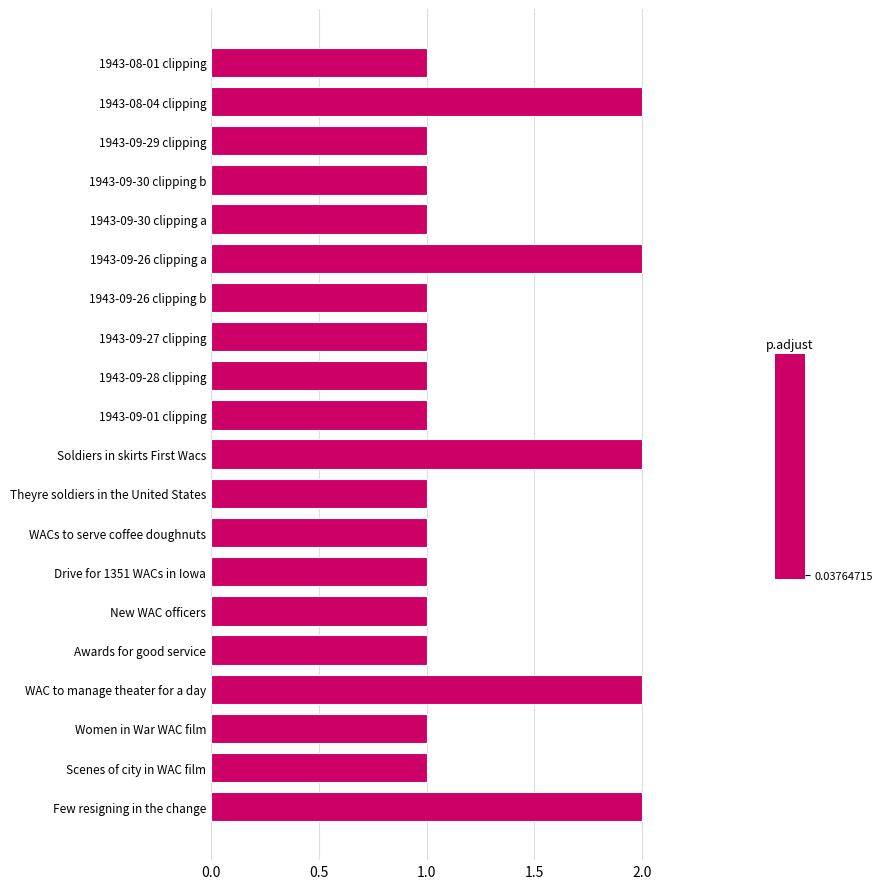

How many categories are shown in the chart?

20